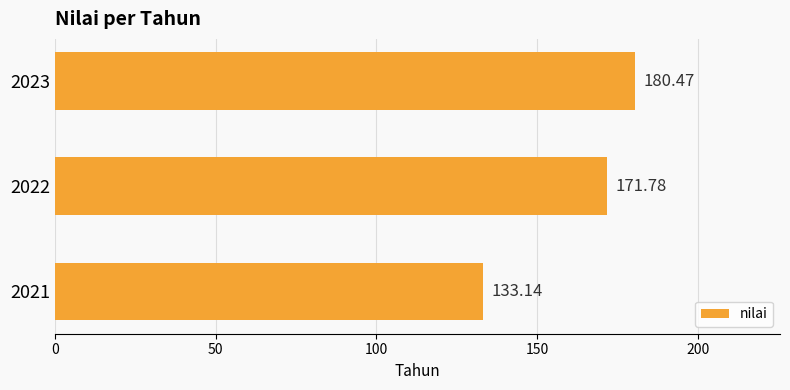

What is the change in value from 2022 to 2023?

+8.7